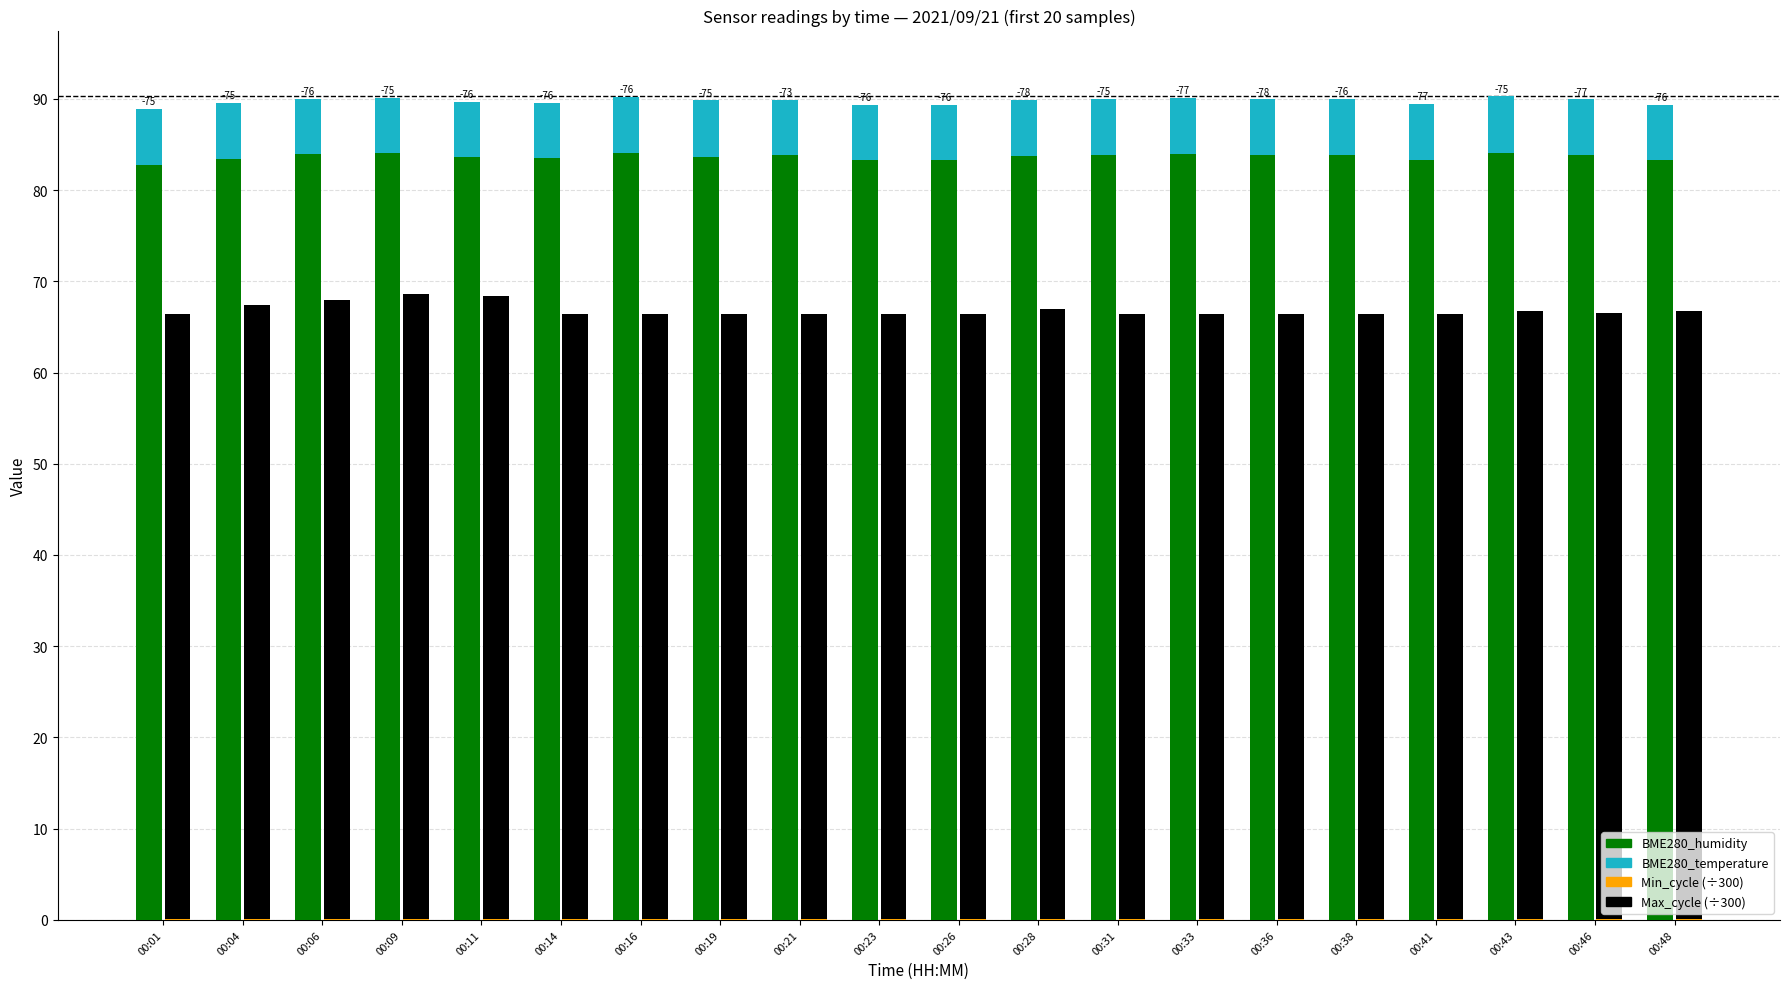

At which category is the sum across all series the highest?

00:09